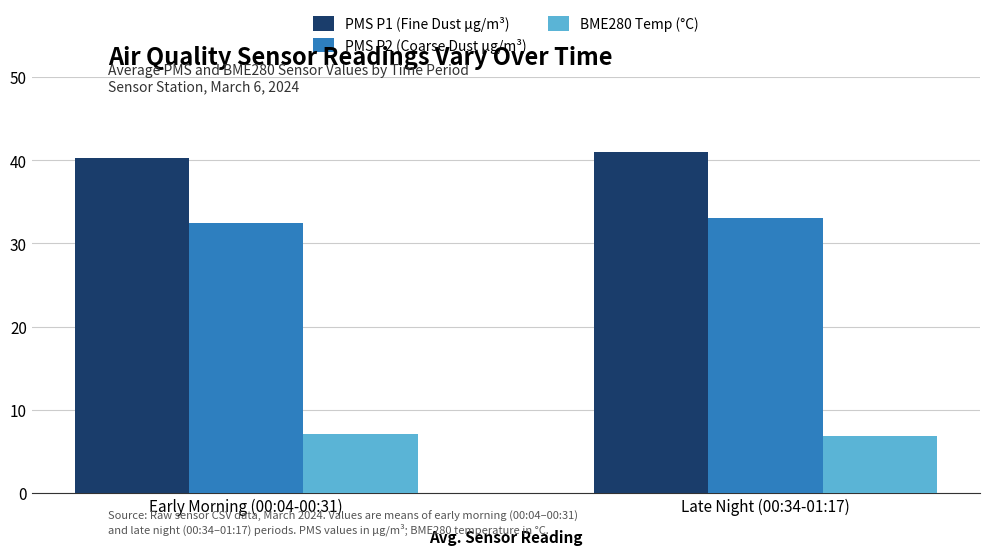

Is the value of PMS P1 (Fine Dust μg/m³) at Early Morning (00:04-00:31) greater than the value of BME280 Temp (°C) at Late Night (00:34-01:17)?

Yes